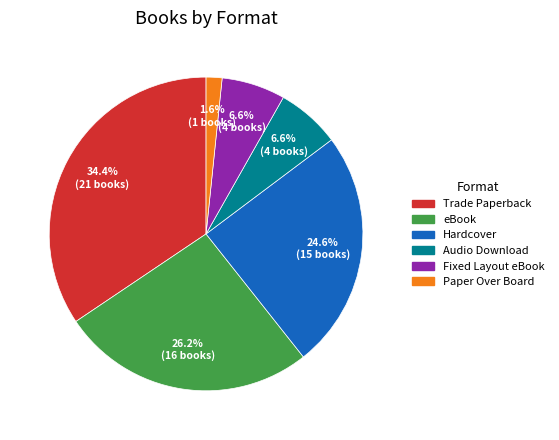

Which category has the biggest portion of the pie?

Trade Paperback